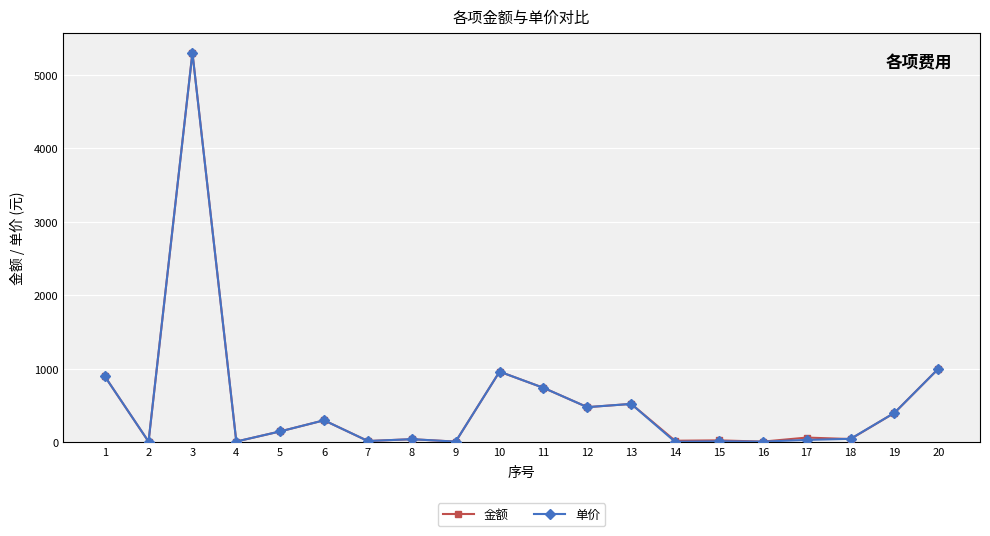

Is the value of 金额 at 20 greater than the value of 单价 at 7?

Yes